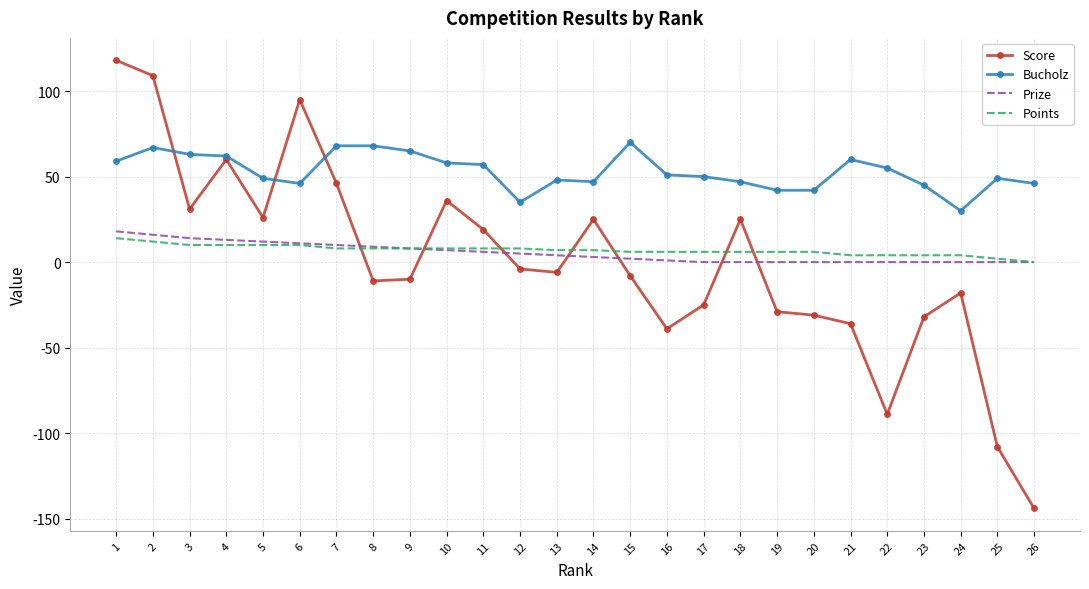

Is it true that Prize equals 0 at 21?

True